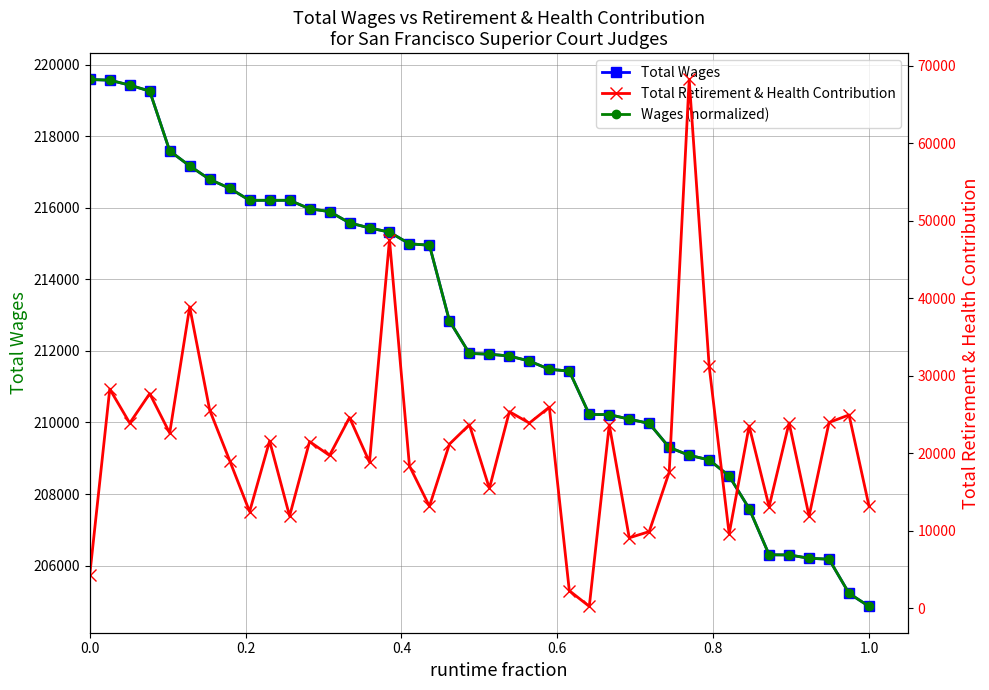

What are all the series names shown in the legend?

Total Wages, Wages (normalized), Total Retirement & Health Contribution